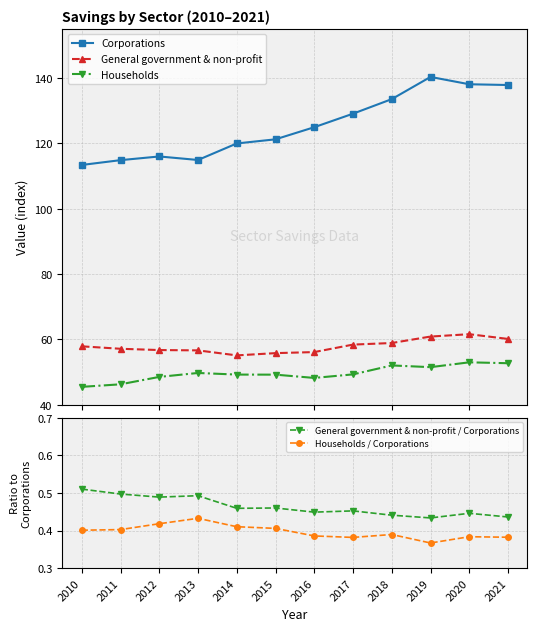

Where does the Households series first go above 49?

2013